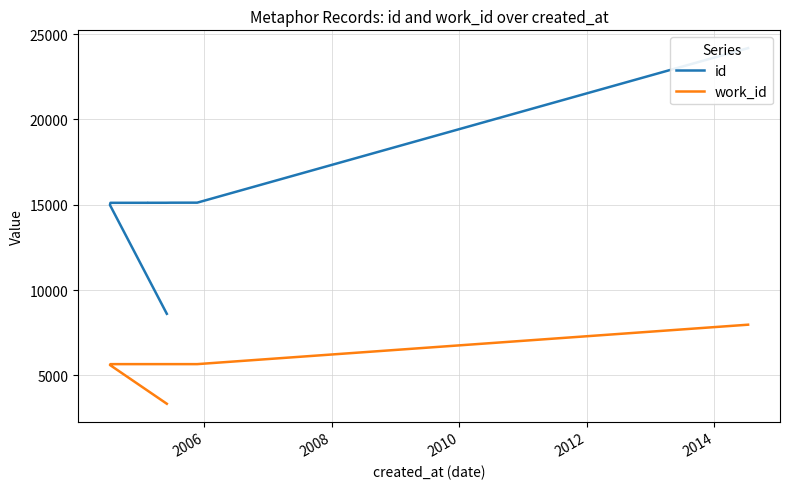

True or false: id has more than 0 interior local peaks.

False